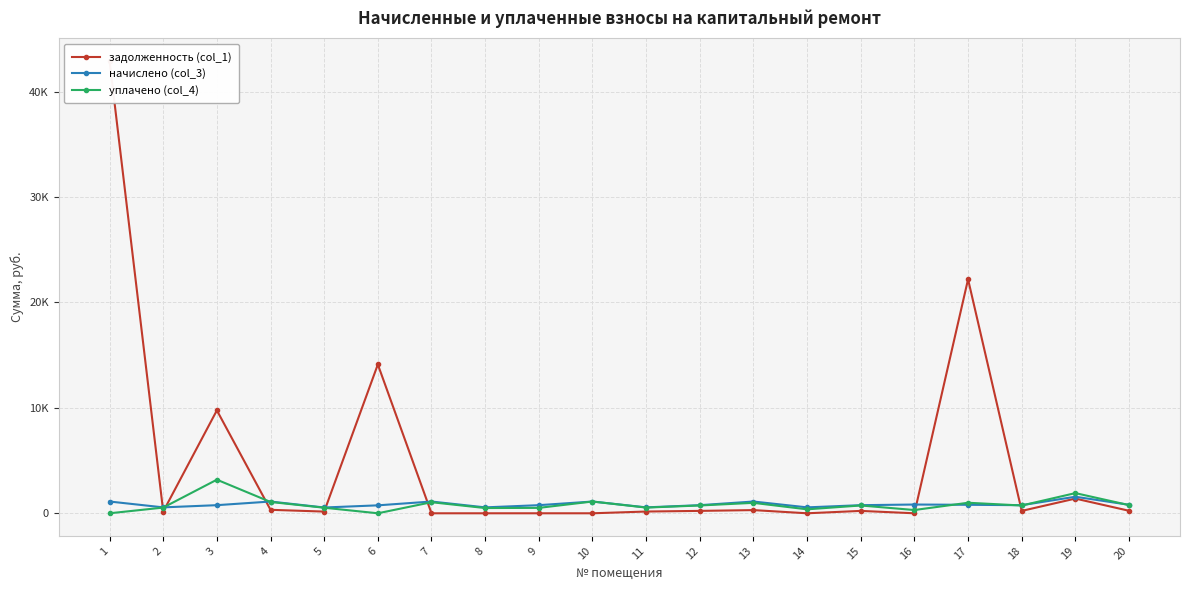

What are all the series names shown in the legend?

задолженность (col_1), начислено (col_3), уплачено (col_4)